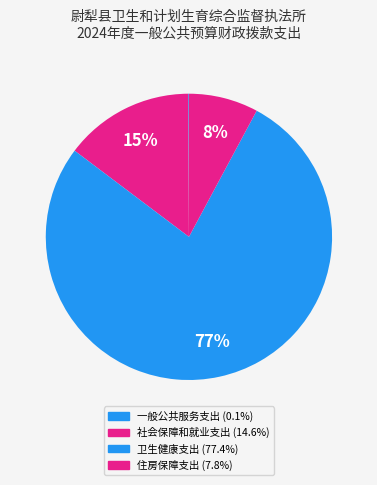

What percentage is the 社会保障和就业支出 slice, to the nearest percent?

15%